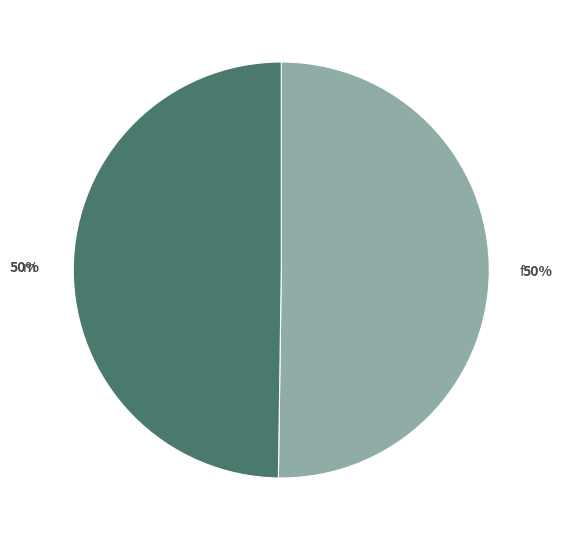

To the nearest percent, what is the average slice percentage?

50%